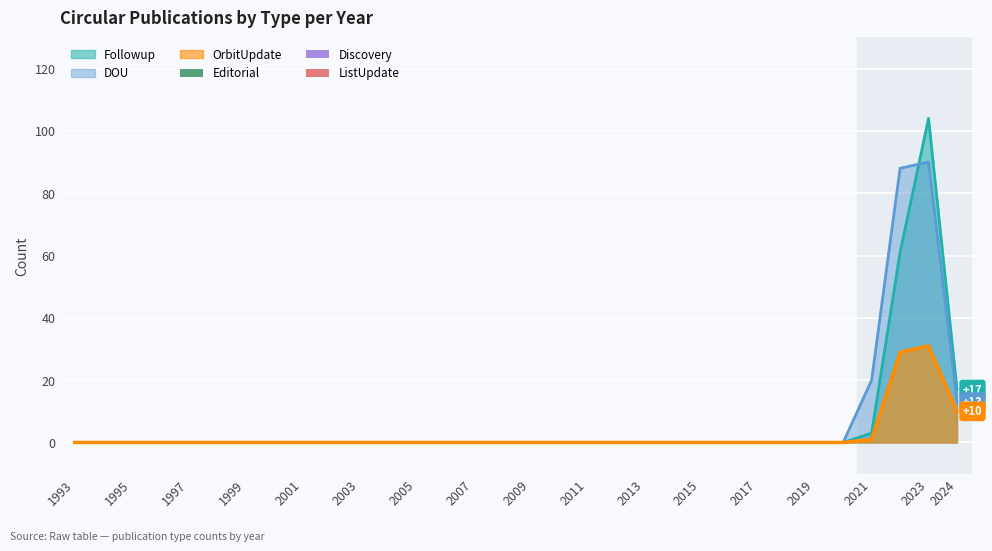

Which category has the highest value in the DOU series?

2023